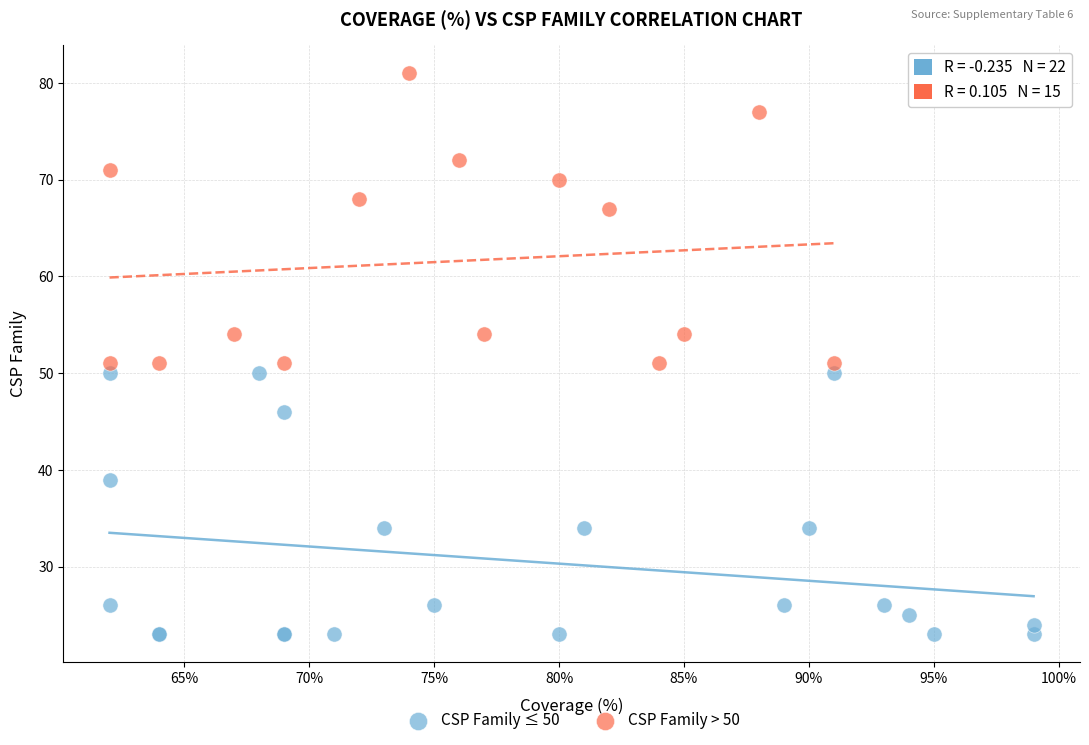

What are all the series names shown in the legend?

CSP Family ≤ 50, CSP Family > 50